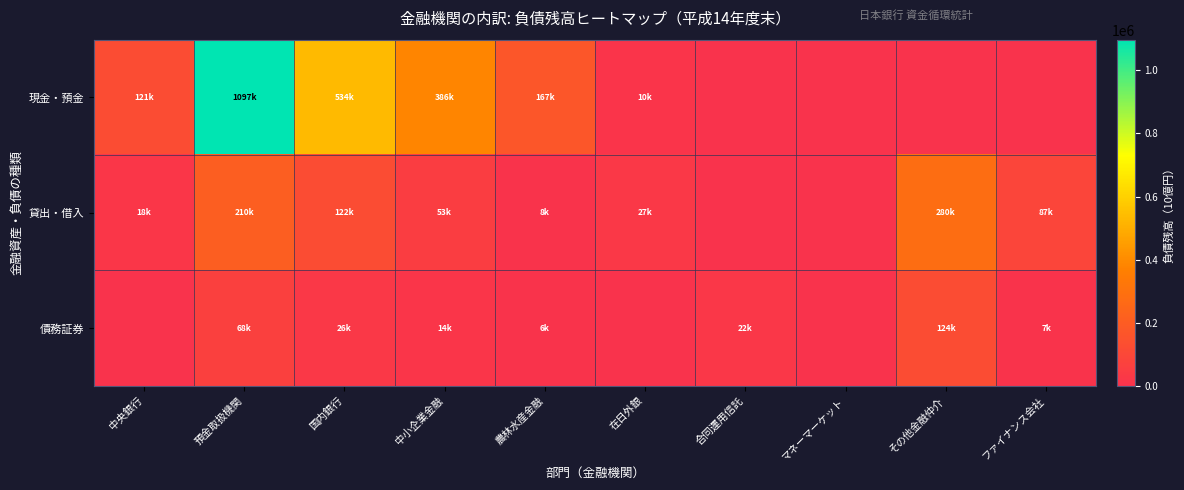

Reading left to right, extract all data points from this chart.

現金・預金: 中央銀行=120901.1	預金取扱機関=1097094.8	国内銀行=533538.6	中小企業金融=385664.8	農林水産金融=167429.8	在日外銀=10461.6	合同運用信託=0.0	マネーマーケット=0.0	その他金融仲介=0.0	ファイナンス会社=0.0
貸出・借入: 中央銀行=17610.8	預金取扱機関=209924.1	国内銀行=122289.5	中小企業金融=52807.5	農林水産金融=8205.5	在日外銀=26621.6	合同運用信託=0.0	マネーマーケット=0.0	その他金融仲介=280007.4	ファイナンス会社=87058.7
債務証券: 中央銀行=0.0	預金取扱機関=68330.2	国内銀行=26291.3	中小企業金融=14000.0	農林水産金融=5897.6	在日外銀=0.0	合同運用信託=22141.3	マネーマーケット=0.0	その他金融仲介=124105.0	ファイナンス会社=6793.0